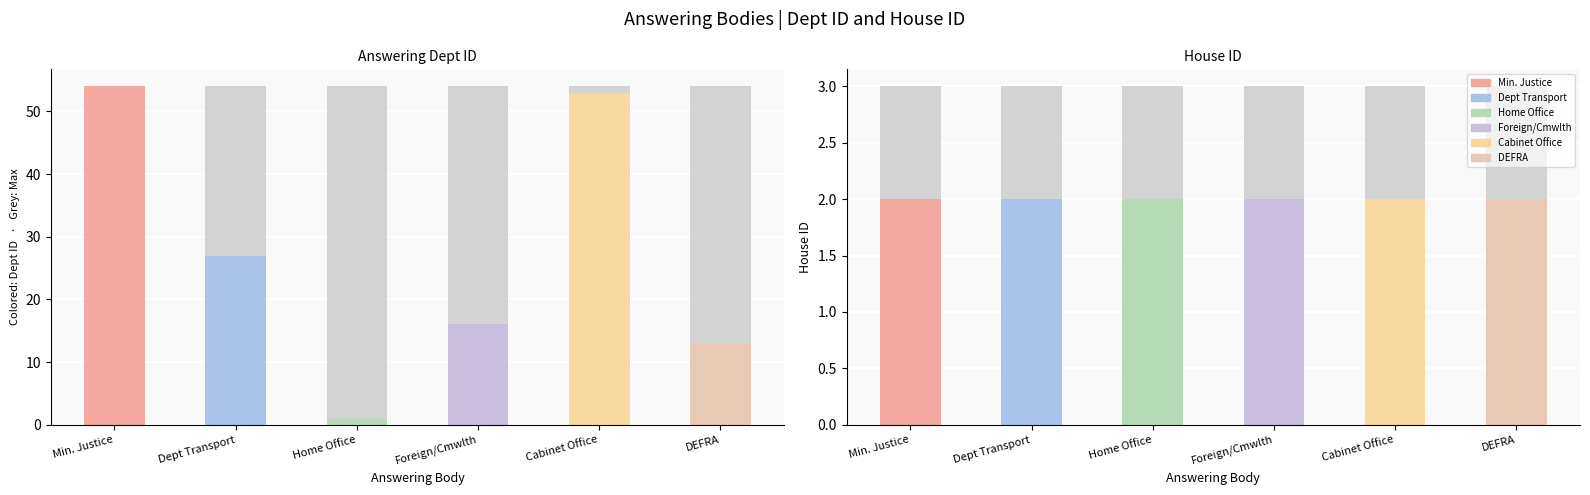

Which has a higher value, Foreign and Commonwealth Office or Ministry of Justice?

Ministry of Justice